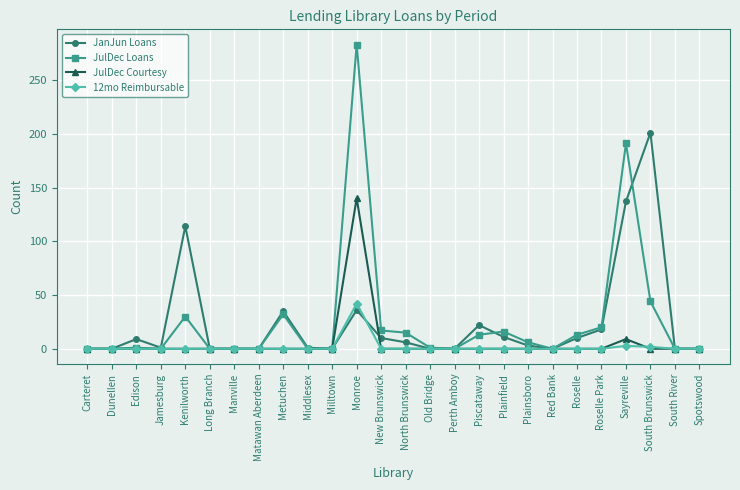

What is the sum of all JulDec Loans values?

682.0